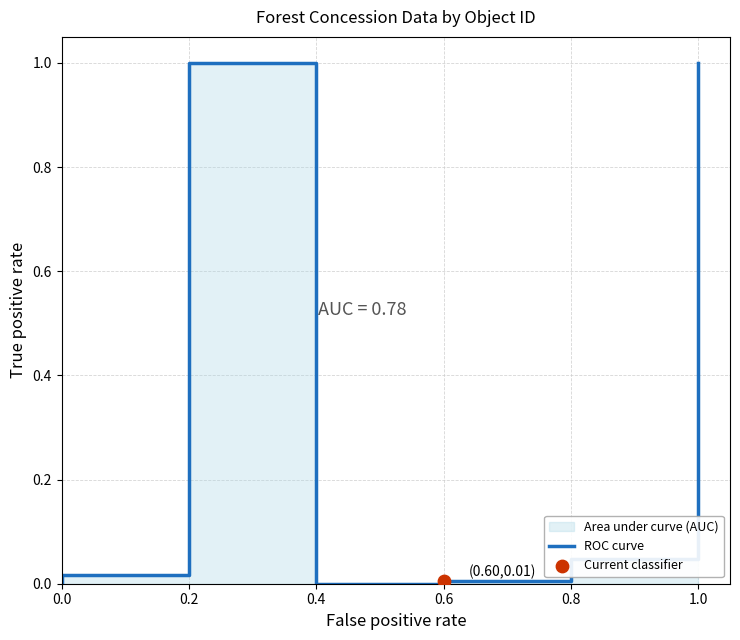

Between 0.2 and 0.0, which is larger?

0.2